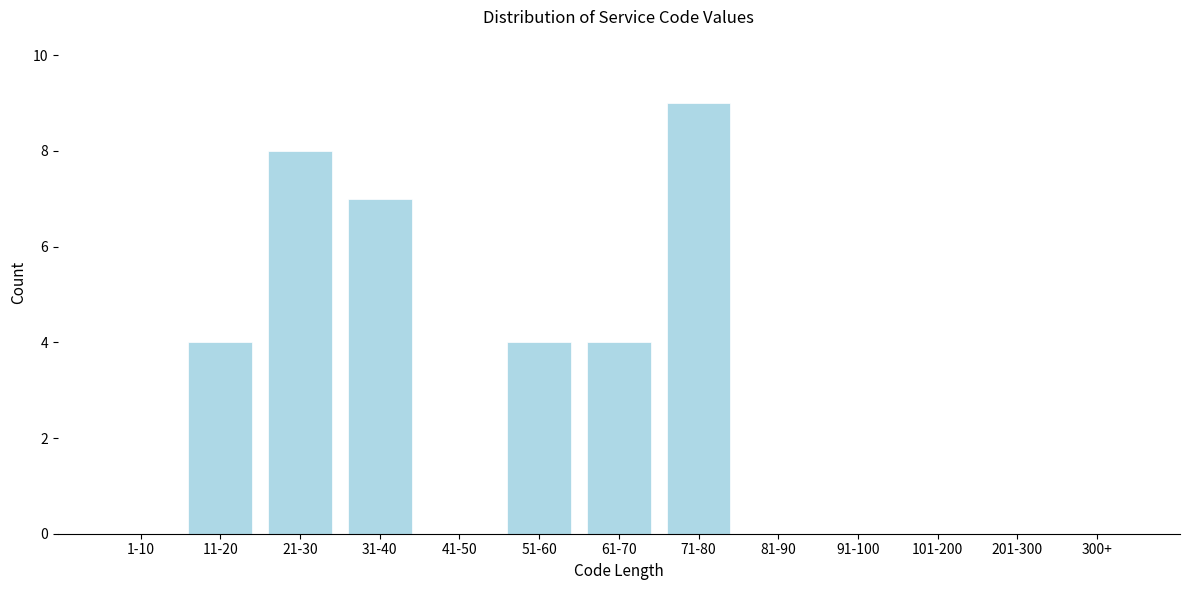

Reading left to right, extract all data points from this chart.

1-10=0	11-20=4	21-30=8	31-40=7	41-50=0	51-60=4	61-70=4	71-80=9	81-90=0	91-100=0	101-200=0	201-300=0	300+=0